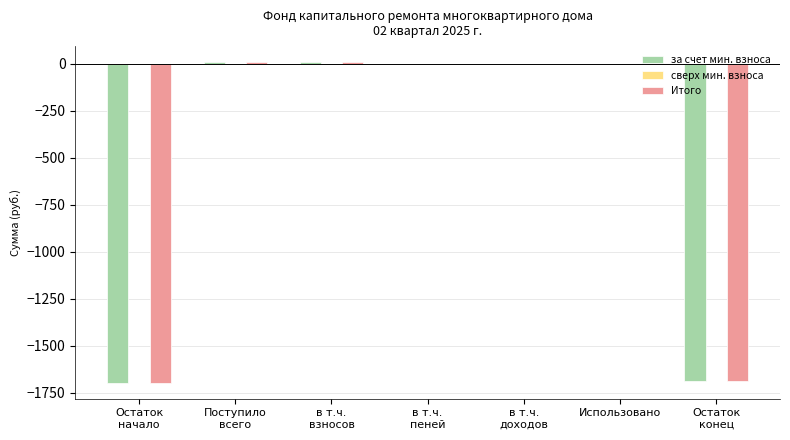

The за счет мин. взноса series shows 0.0 at в т.ч.
доходов. True or false?

True